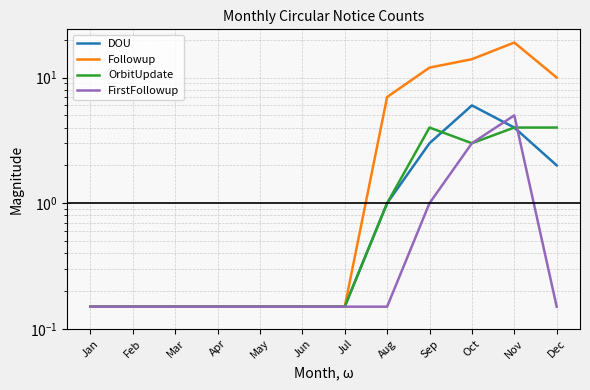

What is the difference between the maximum and minimum values in the FirstFollowup series?

4.8